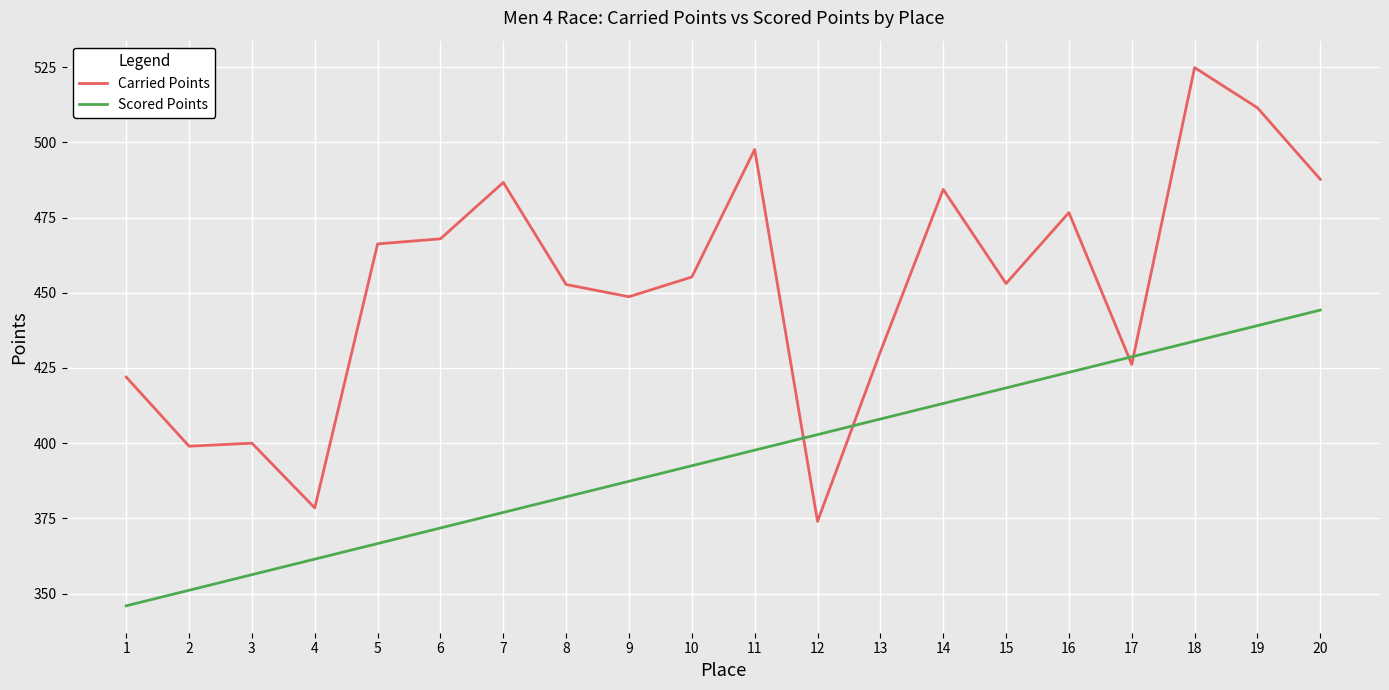

Which series has the largest total across all categories?

Carried Points